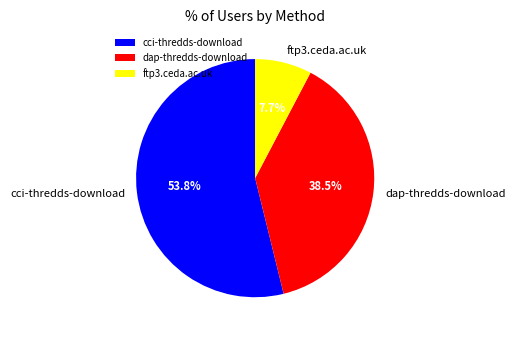

What is the ratio of the value at dap-thredds-download to the value at cci-thredds-download?

0.7